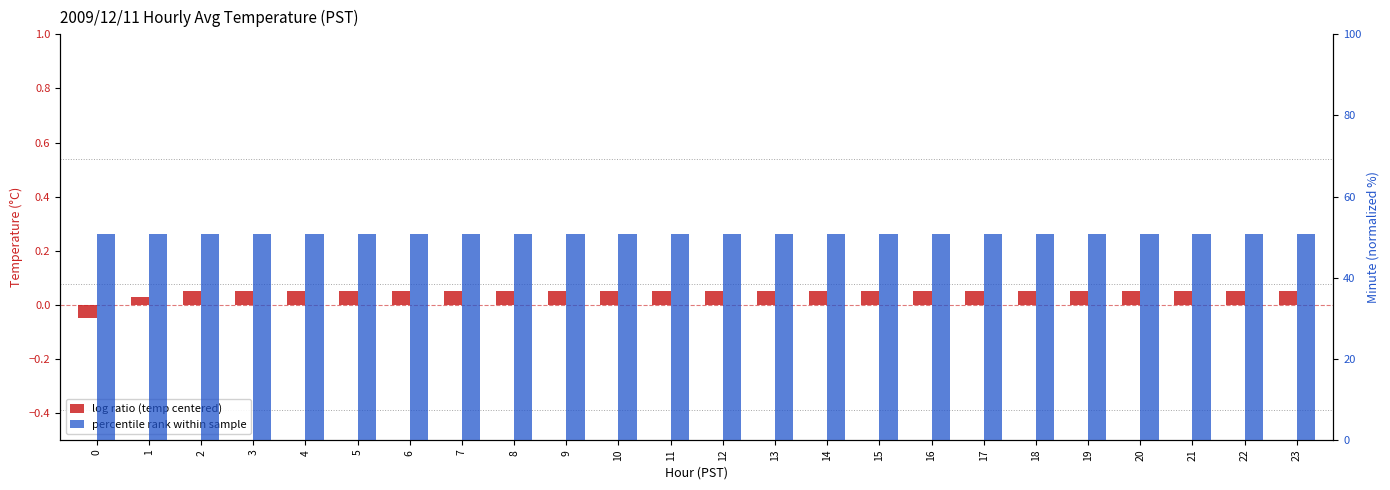

How many groups of bars are there?

24